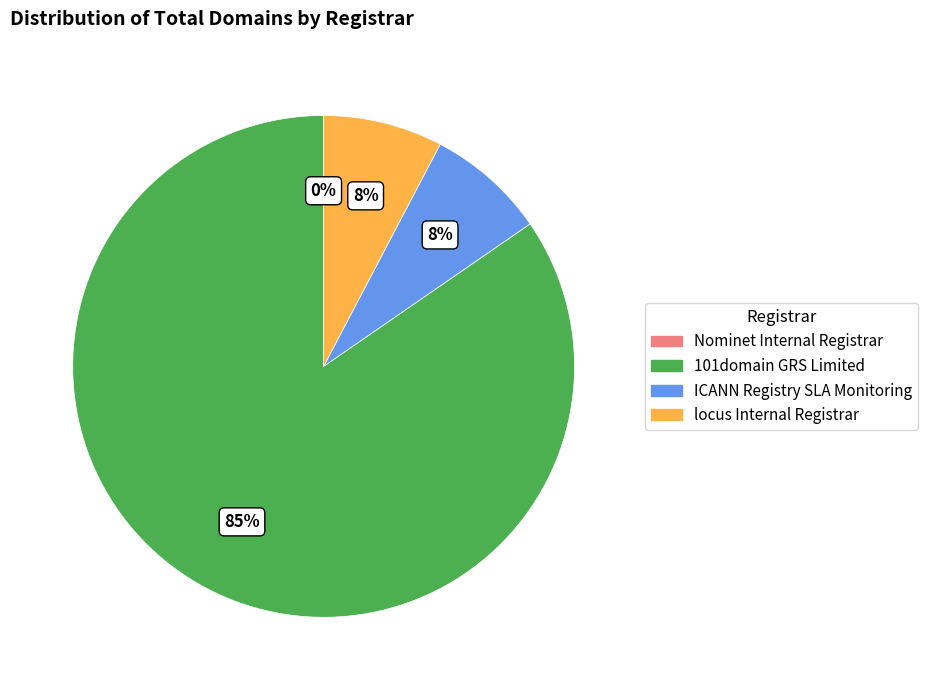

What percentage is NOT represented by Nominet Internal Registrar?

100.0%